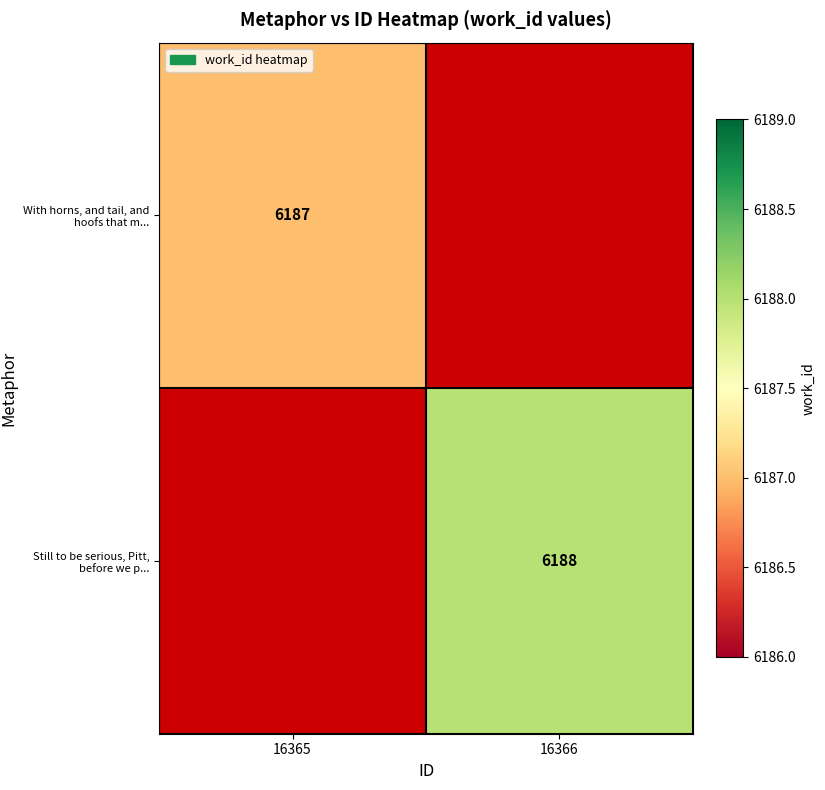

What is the minimum value shown in the chart?

6187.0